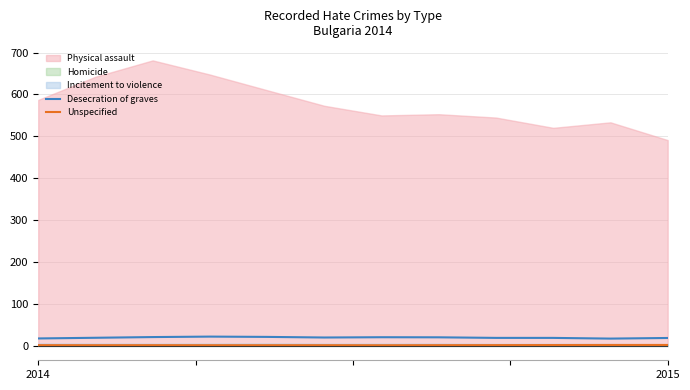

True or false: Unspecified and Desecration of graves cross at least once.

False